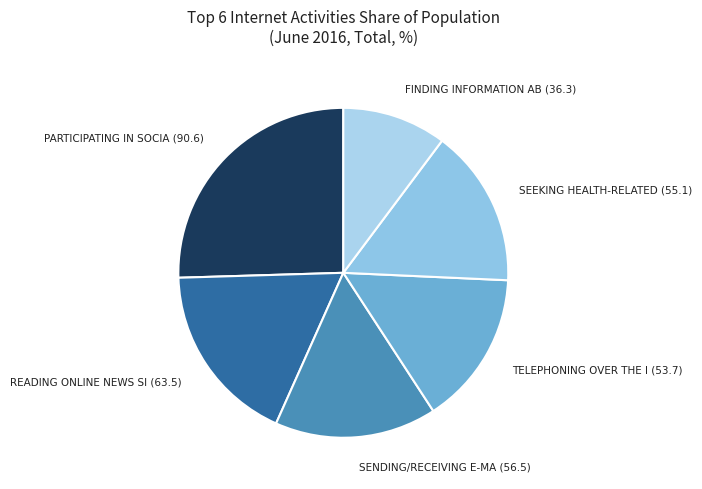

Count the number of slices in the pie.

6